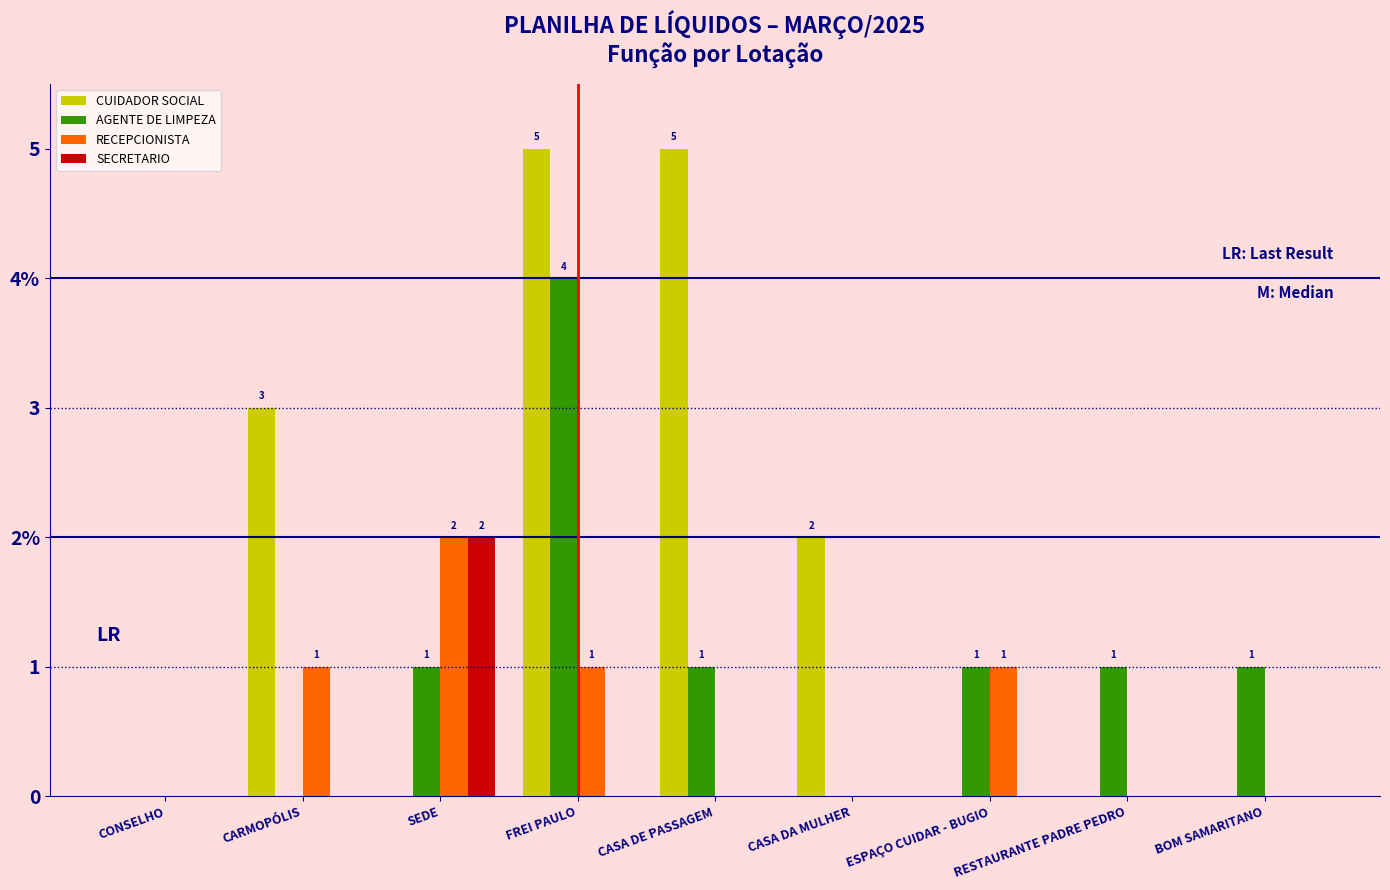

Does the chart contain stacked bars?

No